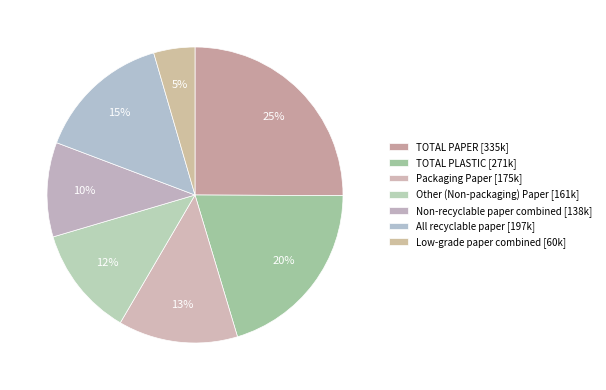

Which slice is the largest?

TOTAL PAPER